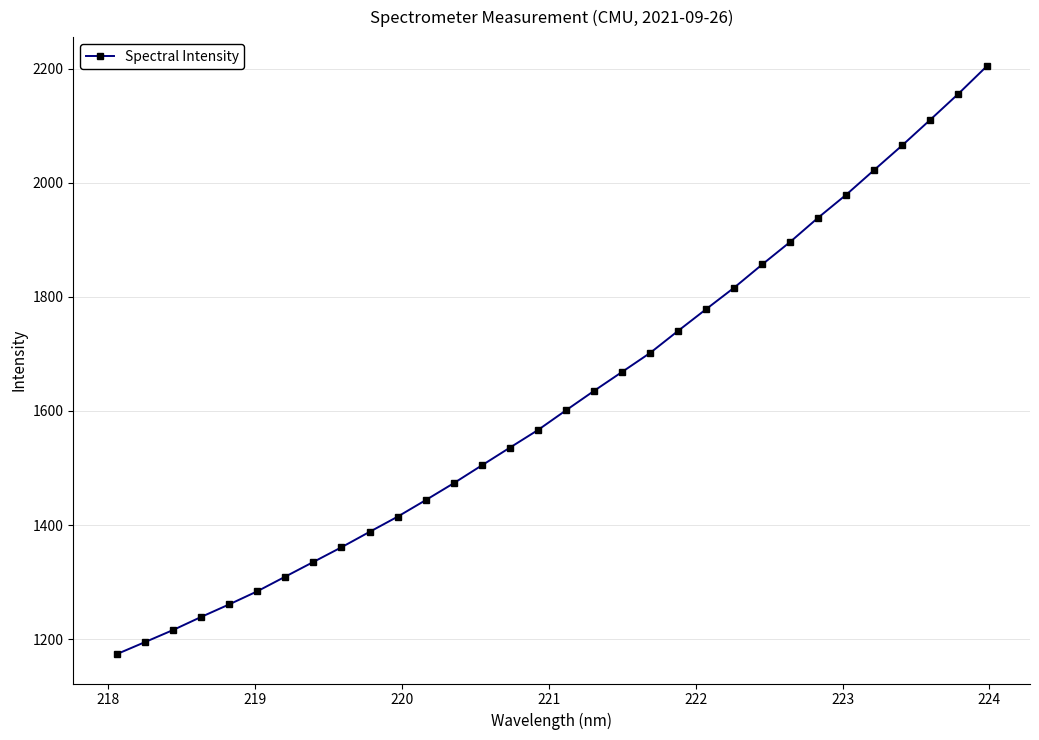

What is the value of the 12th point from the left?

1443.6